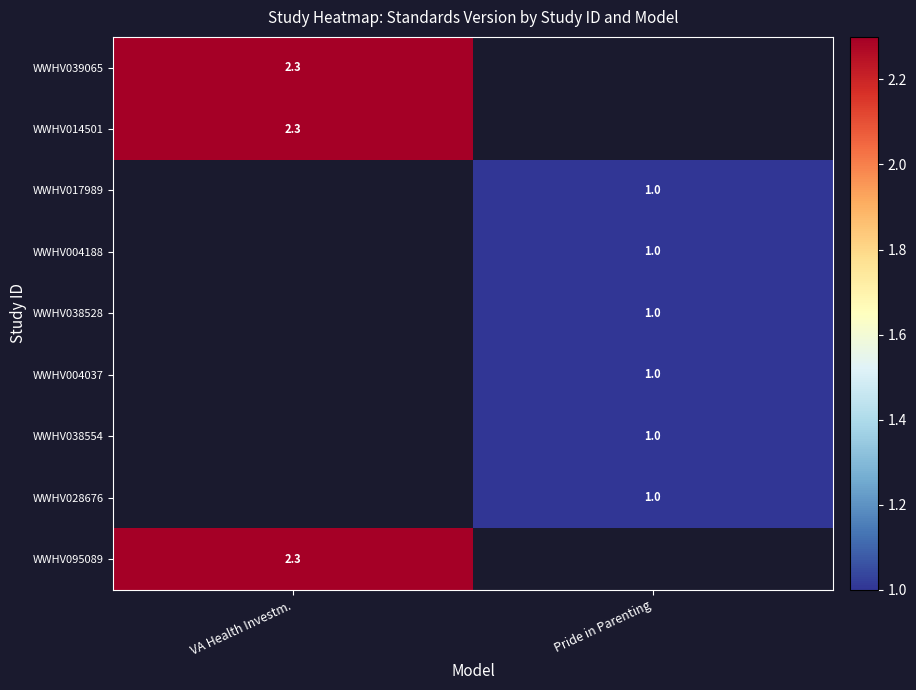

The value of WWHV038554 at Pride in Parenting is 1.0. True or false?

True